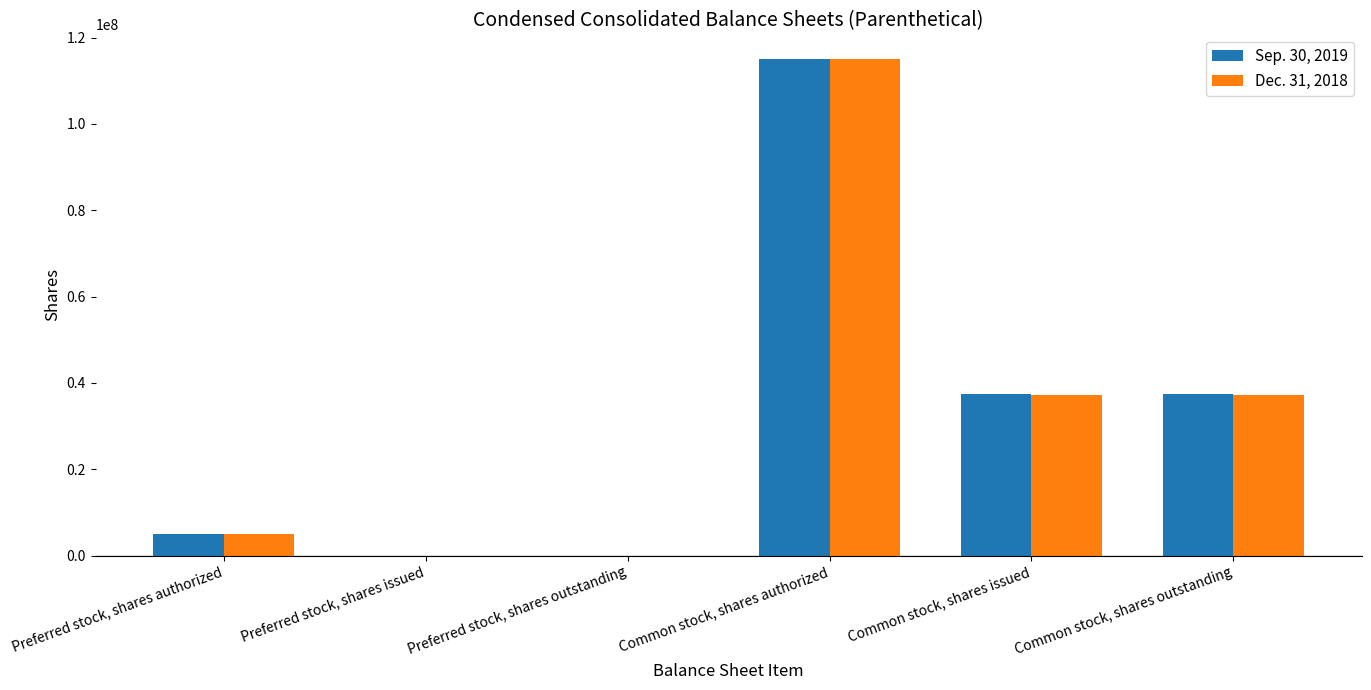

Which category has the highest value in the Dec. 31, 2018 series?

Common stock, shares authorized